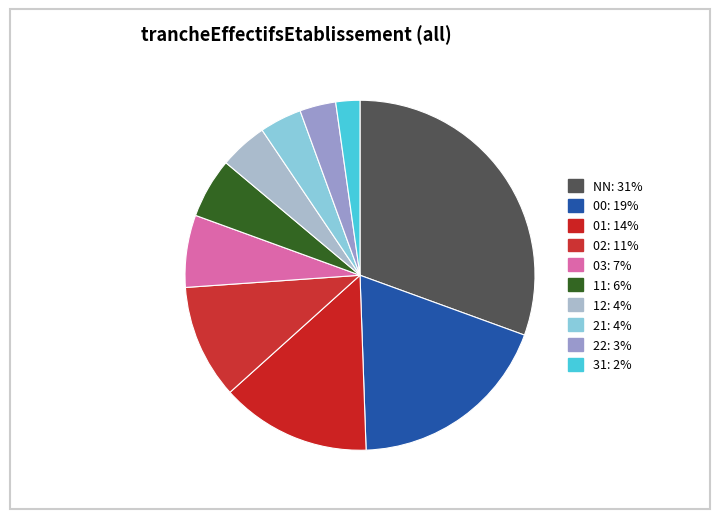

To the nearest percent, what percentage of the pie is 02?

11%